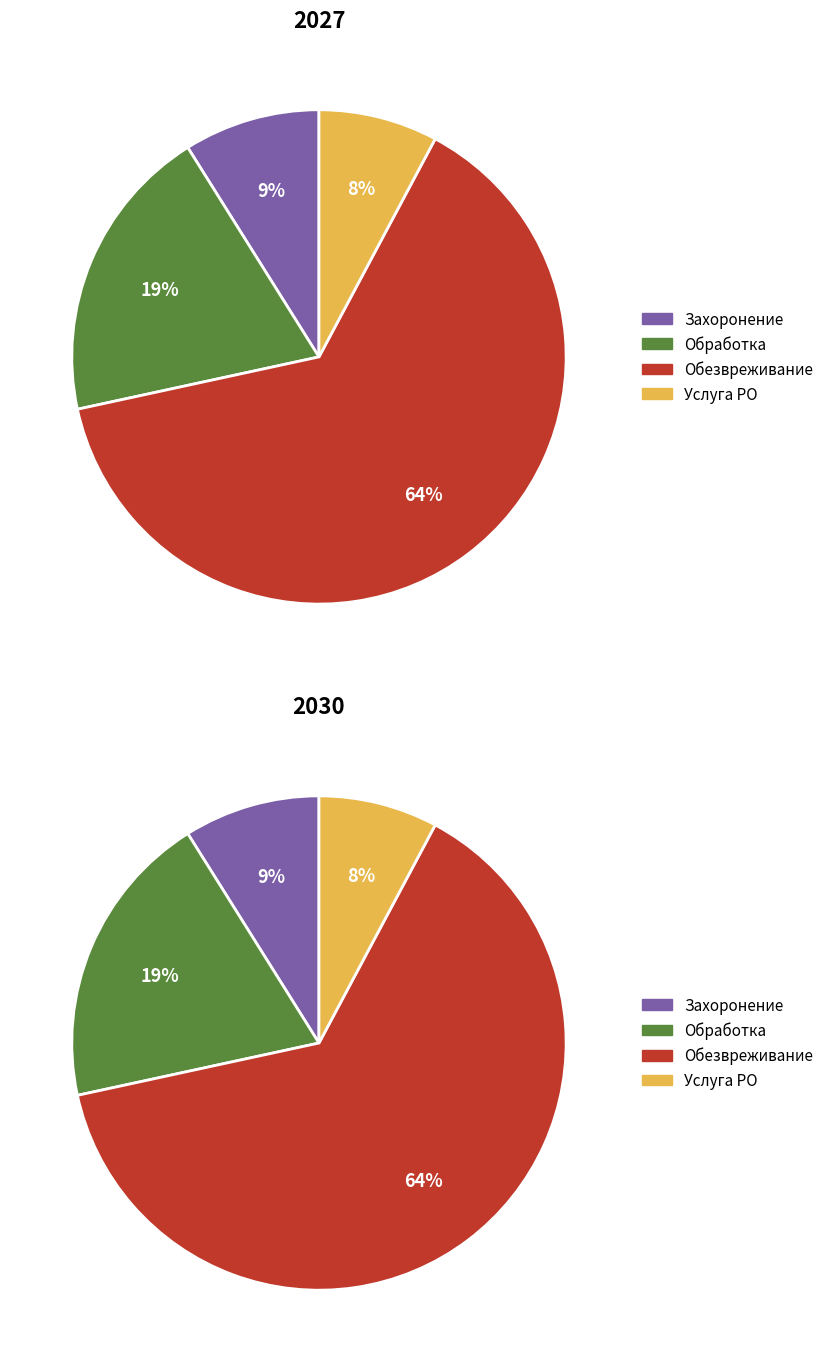

Which series has the largest range (max minus min)?

values_2030